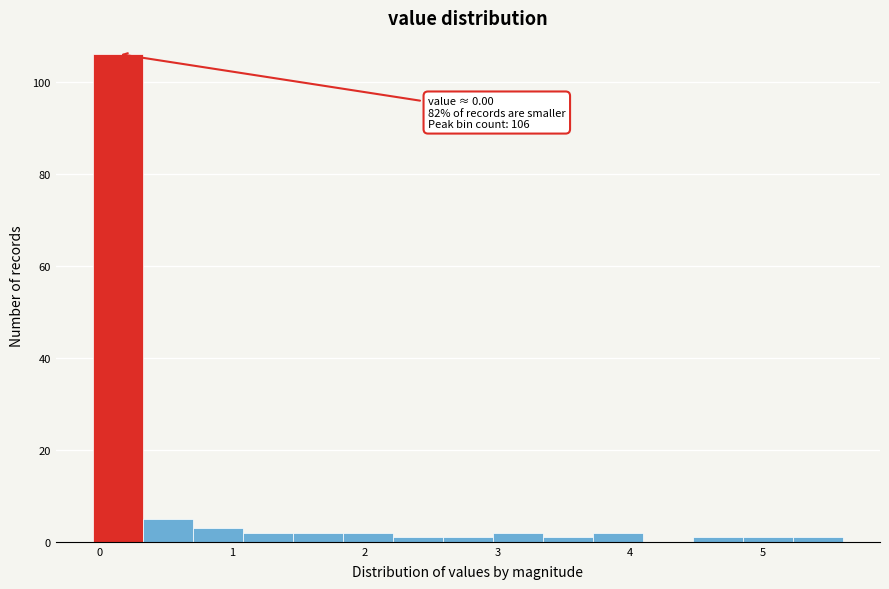

Read against the x-axis, roughly where is the centre of the tallest bar?

0.1